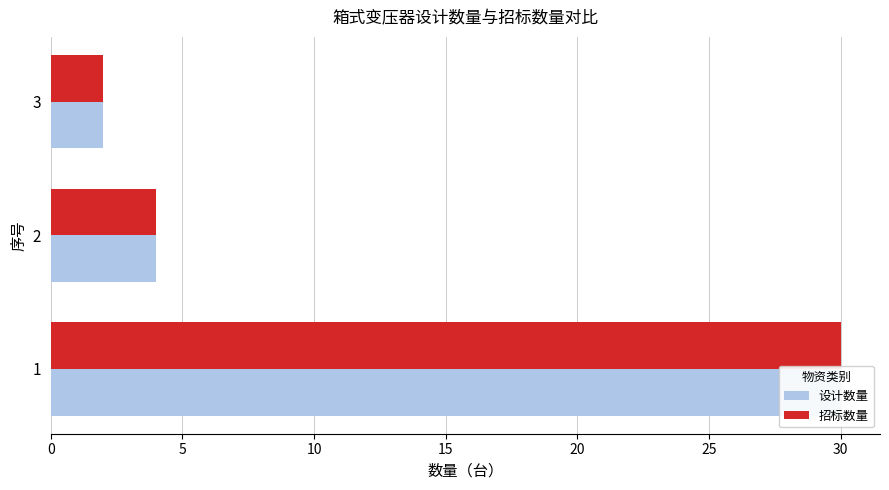

Are the bars grouped side by side (vs. stacked)?

Yes